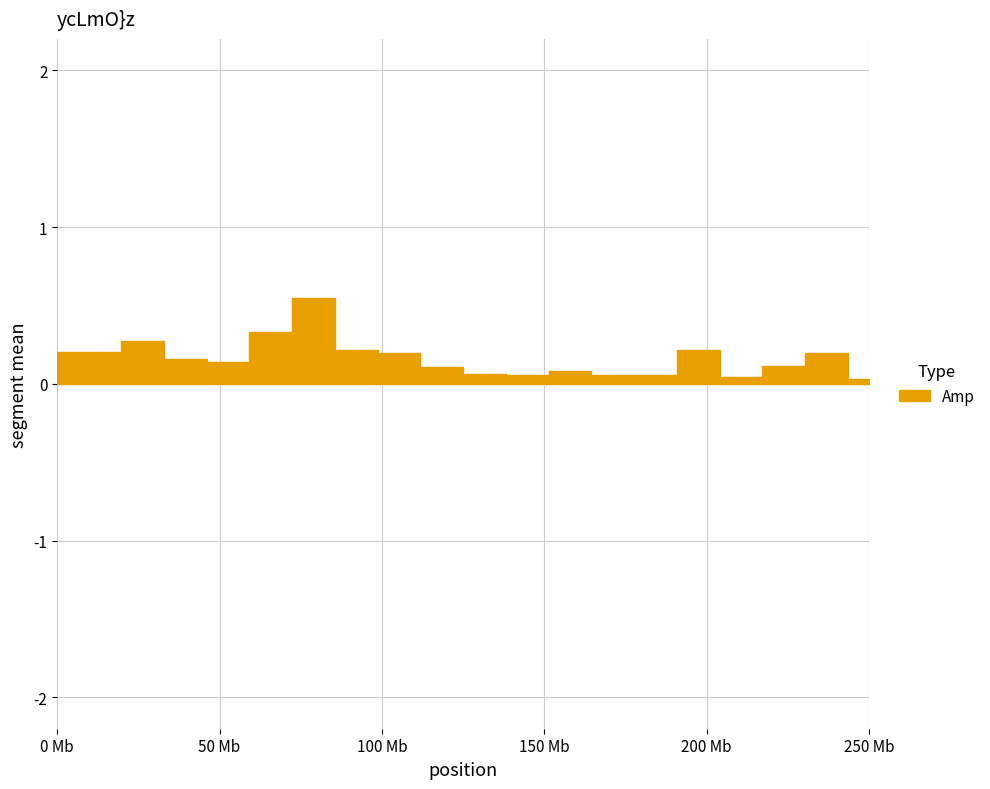

Rank the categories by value from lowest to highest.

20, 17, 12, 14, 15, 11, 13, 10, 18, 5, 4, 9, 19, 1, 2, 8, 16, 3, 6, 7